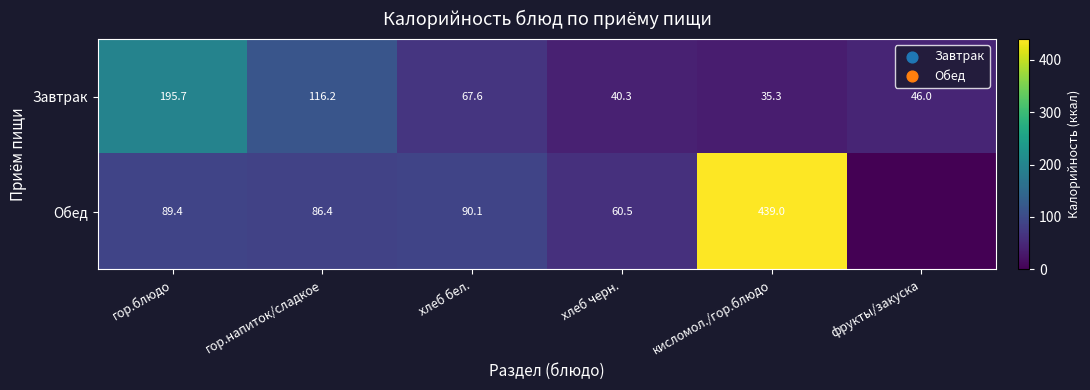

True or false: Завтрак has a value of 66.9 at хлеб черн..

False